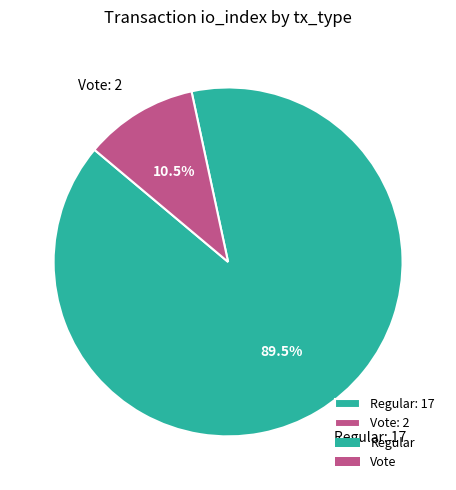

Which slice is the largest?

Regular: 17